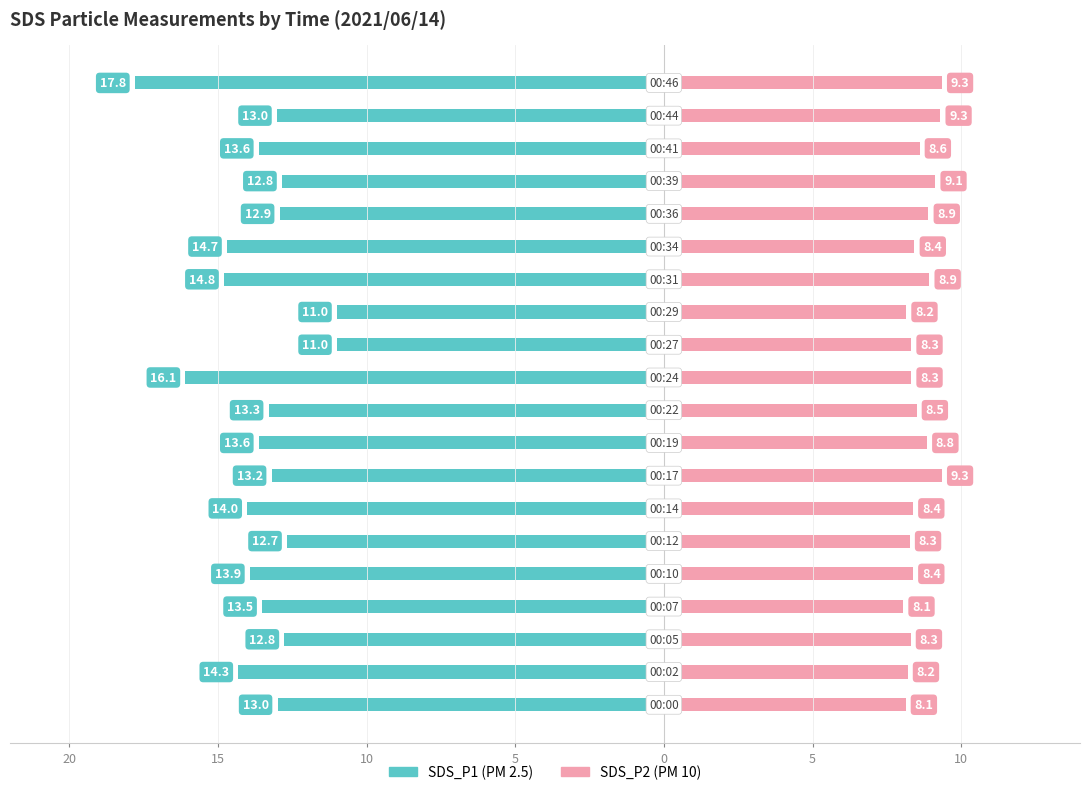

True or false: SDS_P2 (Renter-occupied analog) has a value of 11.7 at 5.

False